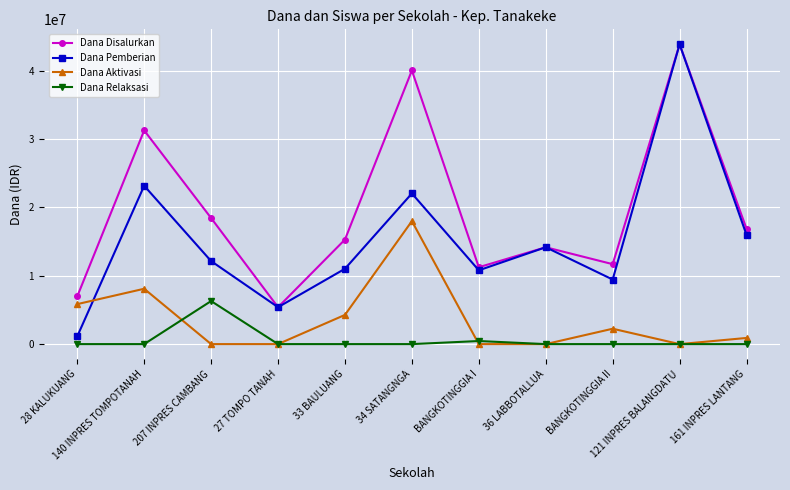

Reading left to right, transcribe all the data shown in this chart.

Dana Disalurkan: 6975000	31275000	18450000	5400000	15300000	40050000	11250000	14175000	11700000	43875000	16875000
Dana Pemberian: 1125000	23175000	12150000	5400000	11025000	22050000	10800000	14175000	9450000	43875000	15975000
Dana Aktivasi: 5850000	8100000	0	0	4275000	18000000	0	0	2250000	0	900000
Dana Relaksasi: 0	0	6300000	0	0	0	450000	0	0	0	0